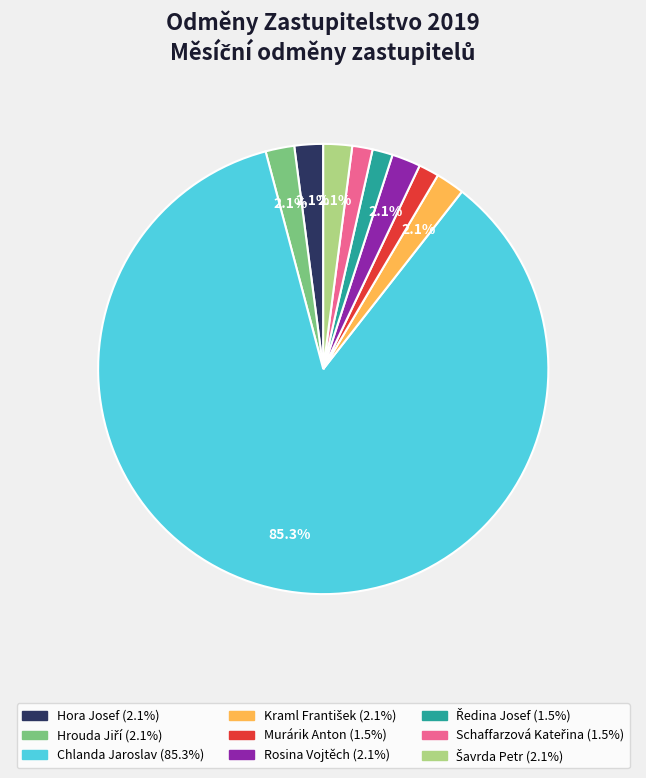

Which has a higher value, Chlanda Jaroslav or Rosina Vojtěch?

Chlanda Jaroslav